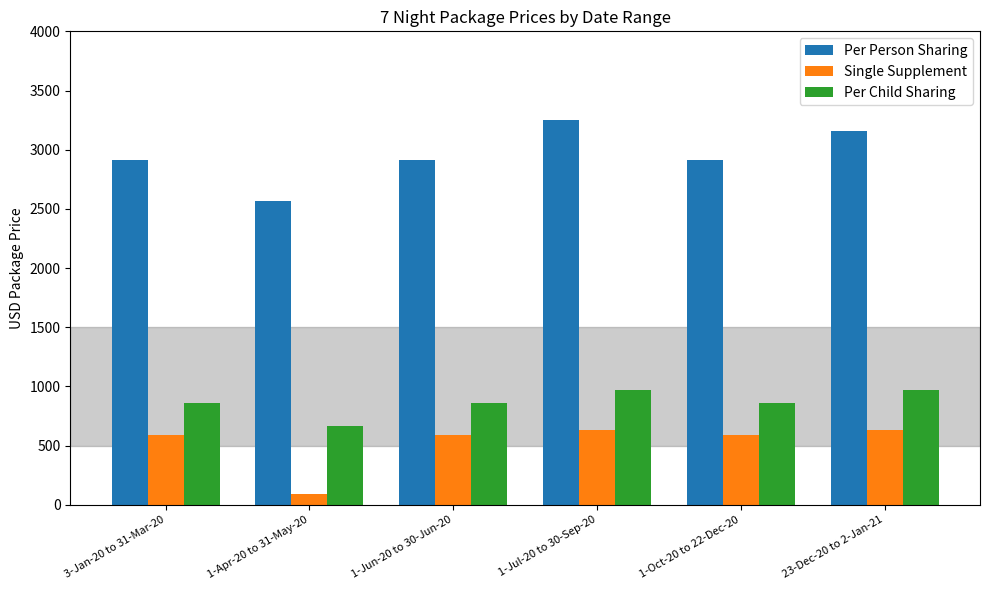

At which category does the chart reach its minimum across all series?

1-Apr-20 to 31-May-20